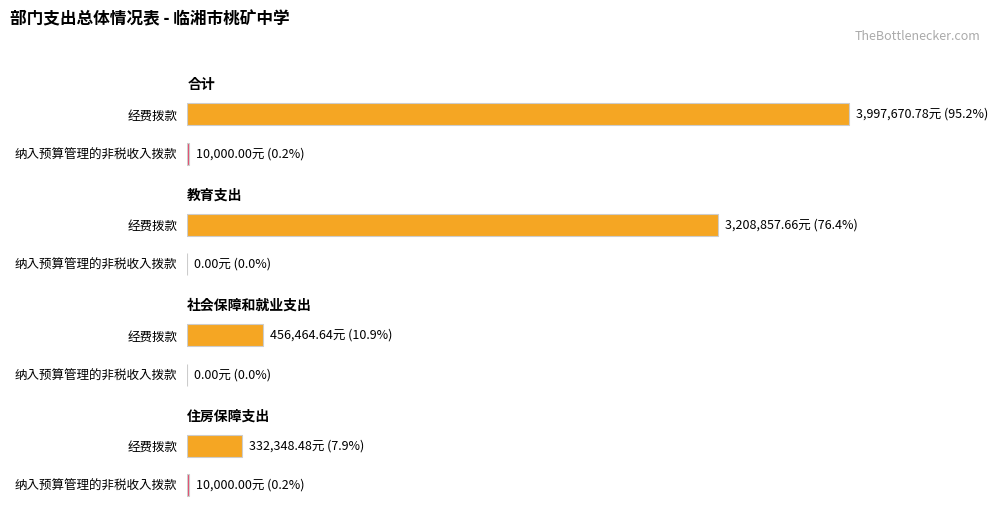

What position from the left is 教育支出?

2